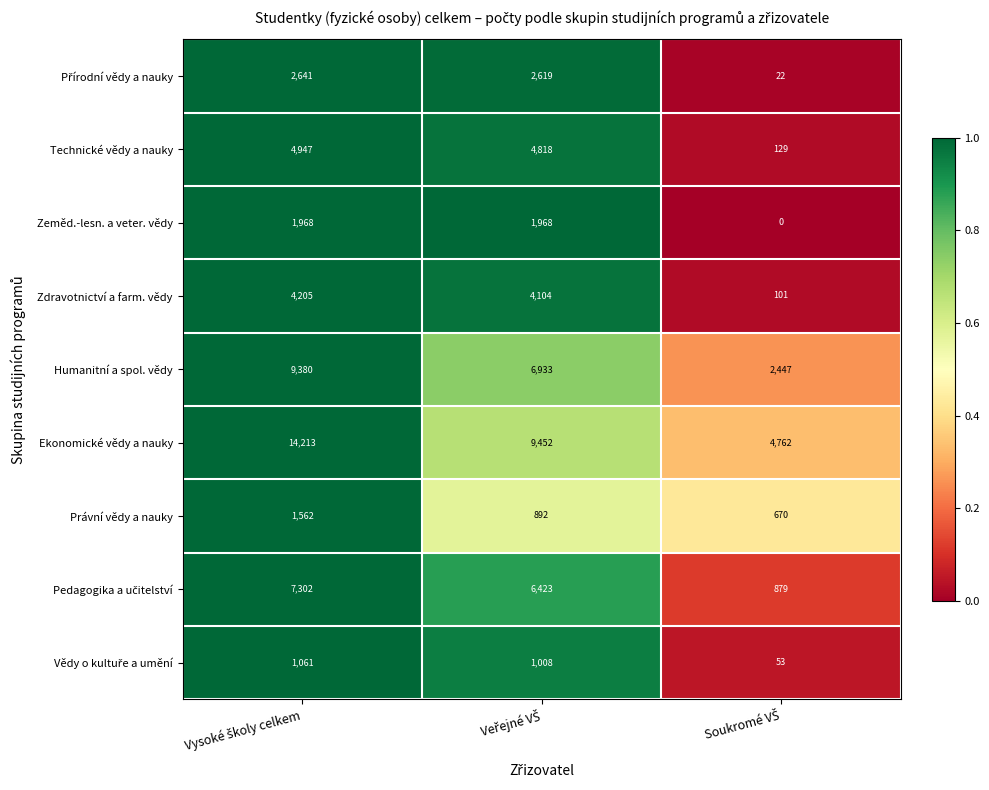

Which series has the widest spread of values?

Ekonomické vědy a nauky